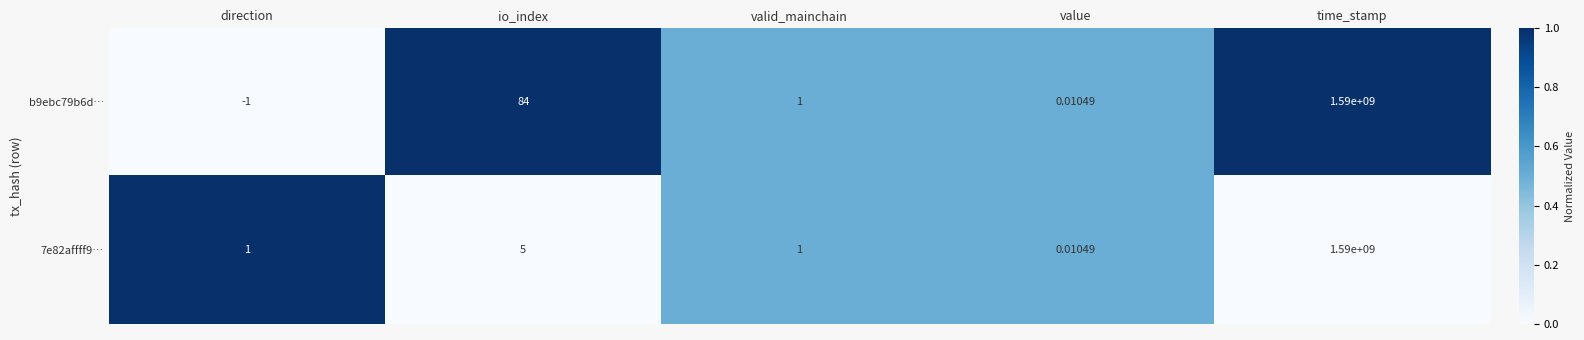

Is the value of 7e82affff9… at valid_mainchain greater than the value of b9ebc79b6d… at io_index?

No